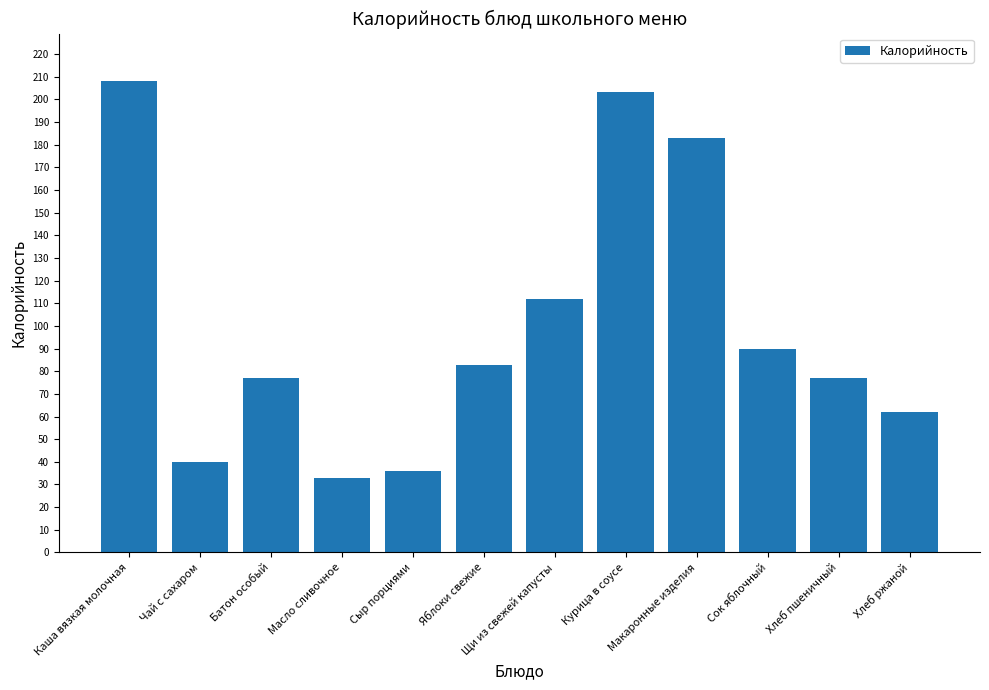

Is it true that the value at Щи из свежей капусты is 40.6?

False